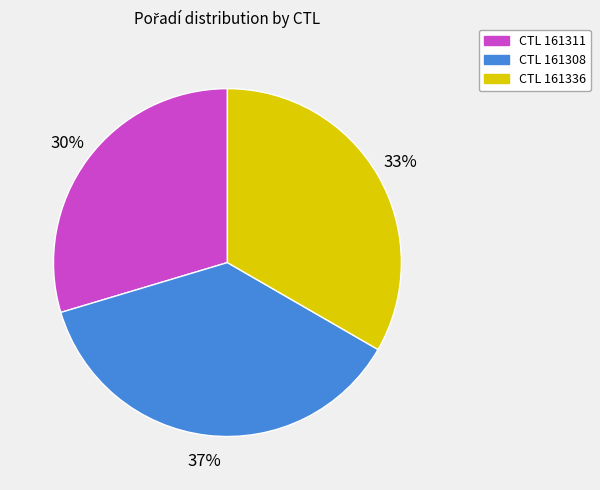

To the nearest percent, what is the average slice percentage?

33%